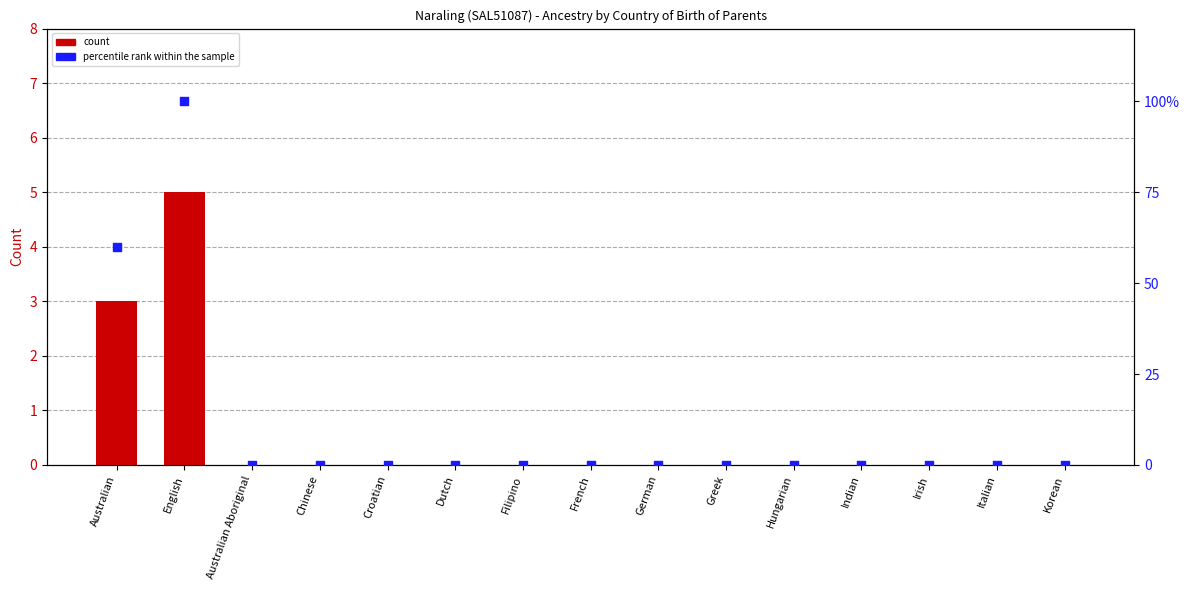

Which series has the widest spread of Y values?

percentile rank within the sample